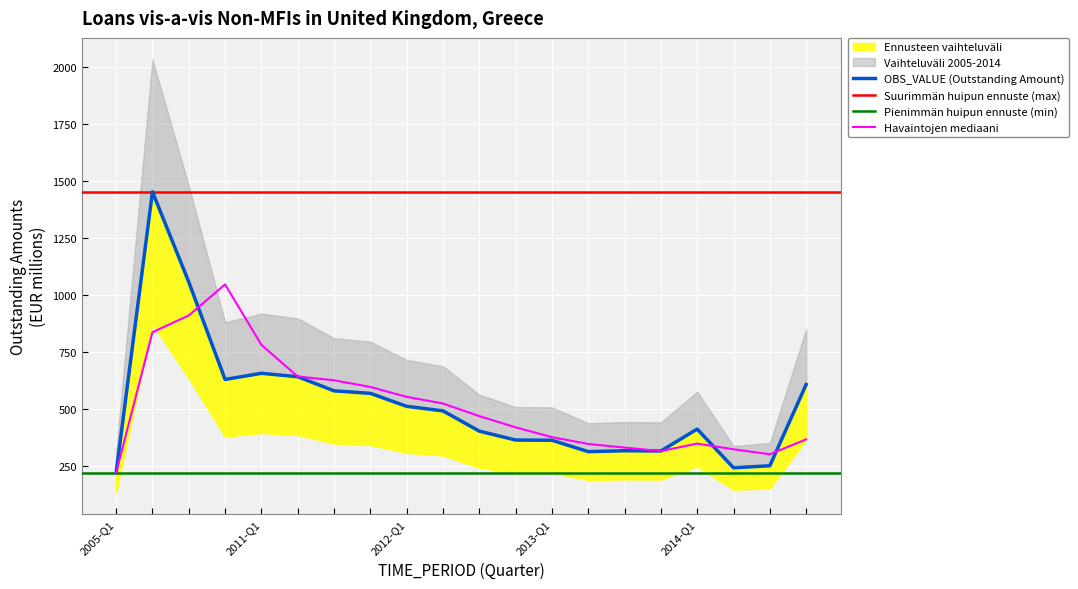

At which label does Havaintojen mediaani reach its peak?

2013-Q1